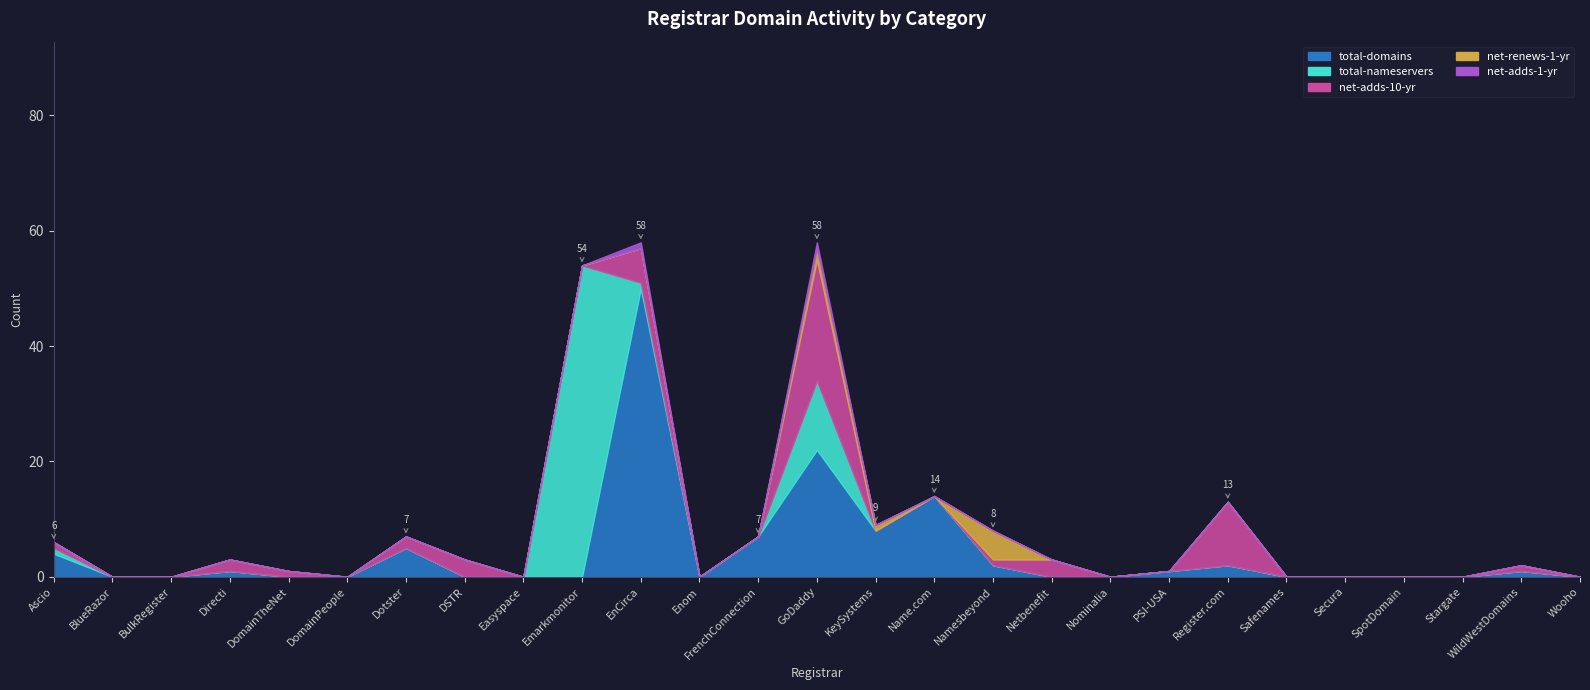

Which series has the largest total across all categories?

total-domains